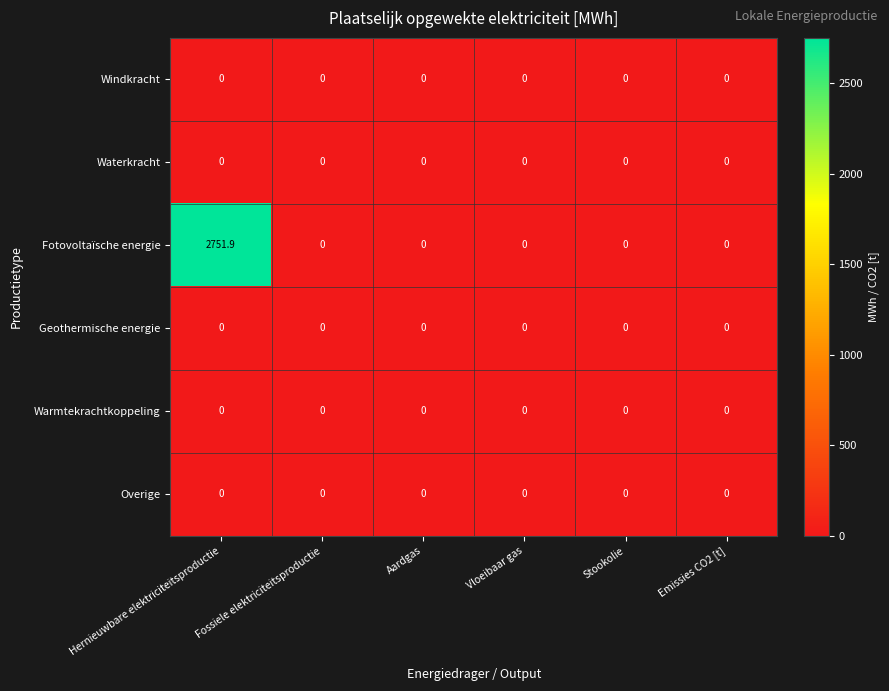

Which series has the largest range (max minus min)?

Fotovoltaïsche energie